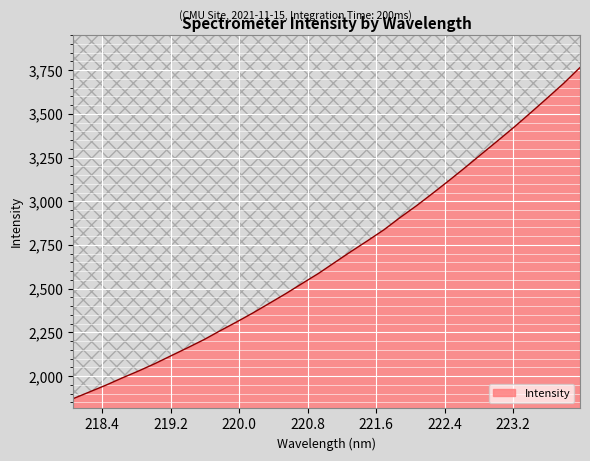

What position from the left is 218.2508?

2